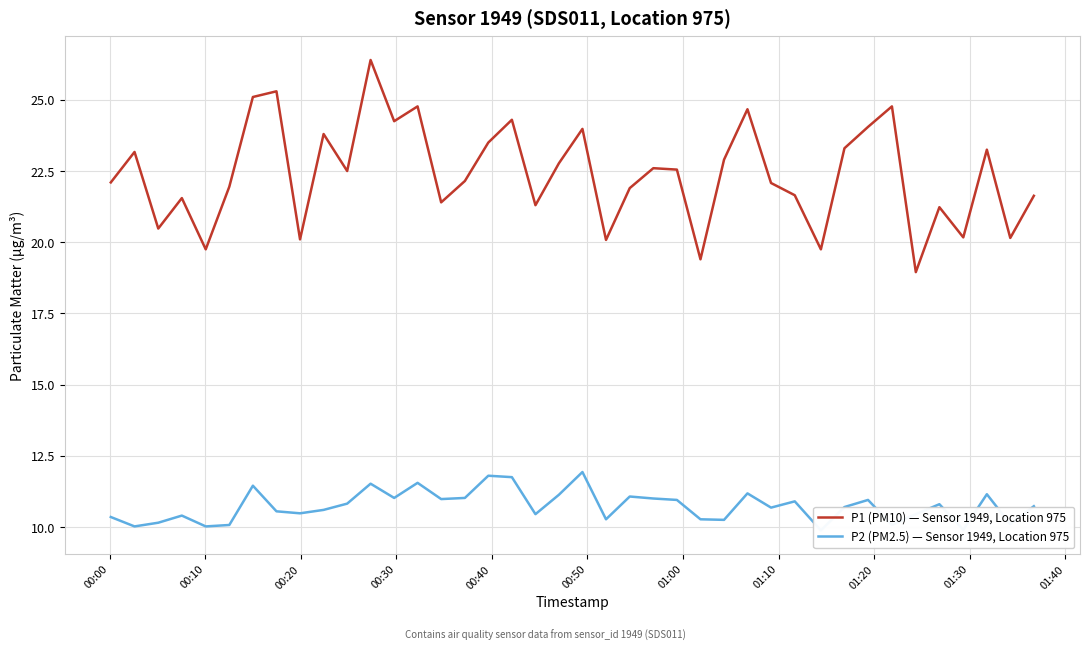

What is the highest value of the P1 (PM10) — Sensor 1949, Location 975 series?

26.4